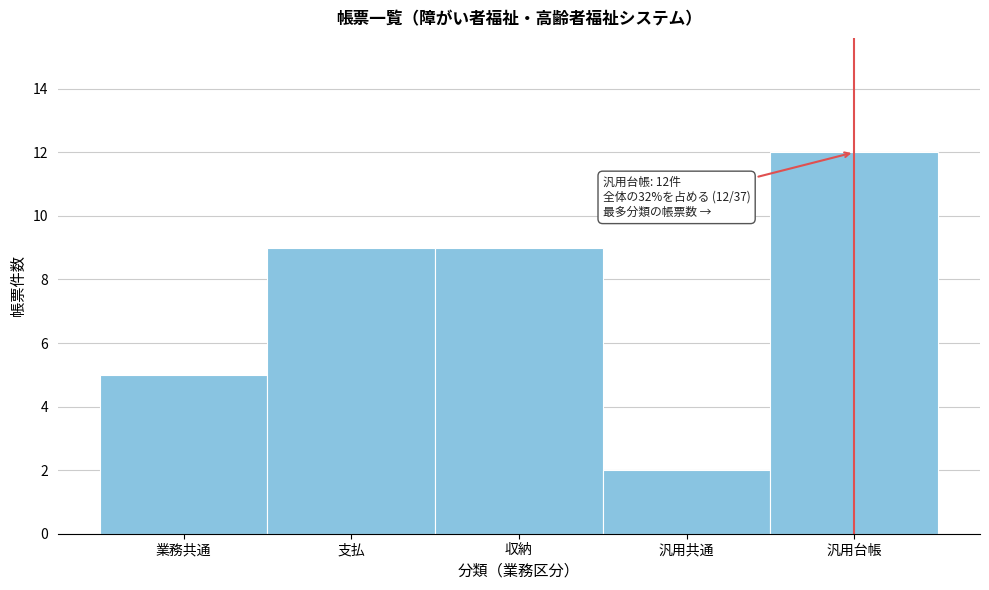

Reading left to right, transcribe all the data shown in this chart.

業務共通=5	支払=9	収納=9	汎用共通=2	汎用台帳=12